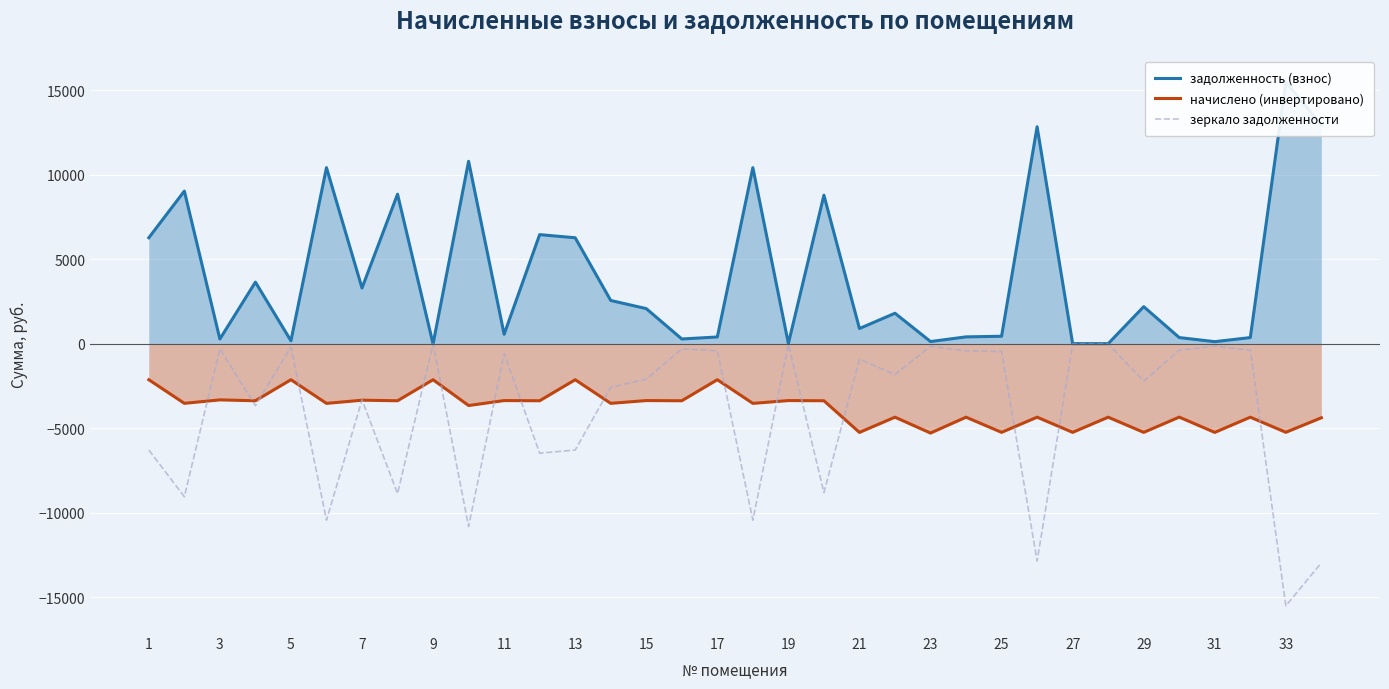

Reading left to right, what are all the values shown in this chart?

задолженность (взнос): 6278.4	9039.6	286.2	3653.8	183.1	10425.6	3305.3	8855.7	0.0	10801.8	569.6	6463.5	6278.4	2567.7	2087.6	290.6	409.5	10425.6	22.7	8796.8	909.5	1812.8	139.2	415.6	452.2	12844.8	16.1	14.2	2202.1	374.2	131.7	374.6	15494.4	12948.6
начислено (инвертировано): -2119.0	-3516.0	-3311.3	-3363.1	-2119.0	-3518.6	-3330.7	-3363.1	-2119.0	-3645.6	-3352.1	-3363.1	-2119.0	-3516.0	-3352.1	-3363.1	-2119.0	-3518.6	-3352.1	-3363.1	-5235.8	-4335.1	-5274.7	-4335.1	-5233.2	-4335.1	-5233.2	-4335.1	-5233.2	-4330.6	-5235.8	-4335.1	-5229.4	-4370.2
зеркало задолженности: -6278.4	-9039.6	-286.2	-3653.8	-183.1	-10425.6	-3305.3	-8855.7	-0.0	-10801.8	-569.6	-6463.5	-6278.4	-2567.7	-2087.6	-290.6	-409.5	-10425.6	-22.7	-8796.8	-909.5	-1812.8	-139.2	-415.6	-452.2	-12844.8	-16.1	-14.2	-2202.1	-374.2	-131.7	-374.6	-15494.4	-12948.6